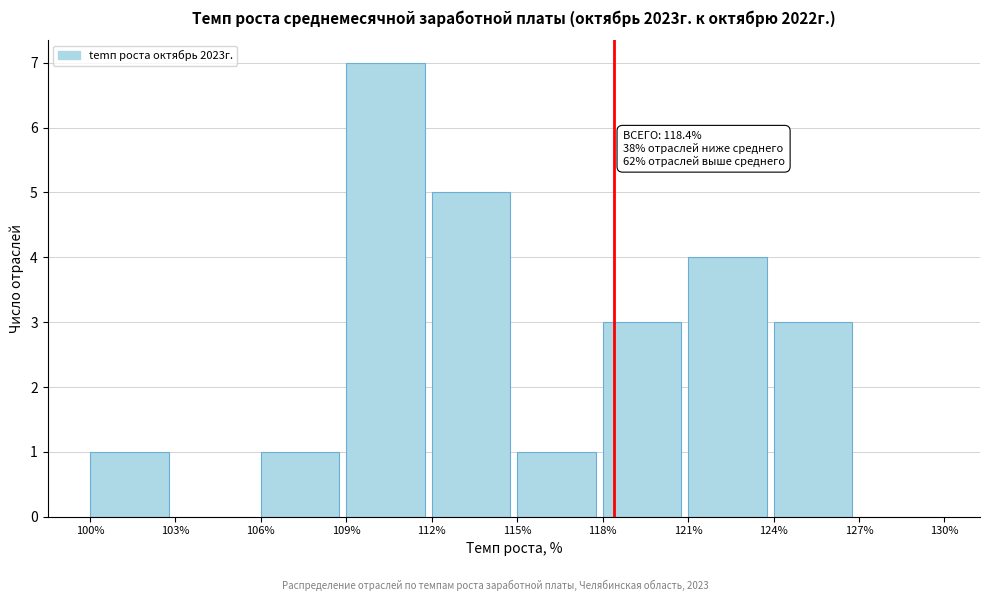

Over which range of the x-axis is the bar tallest?

109% to 112%